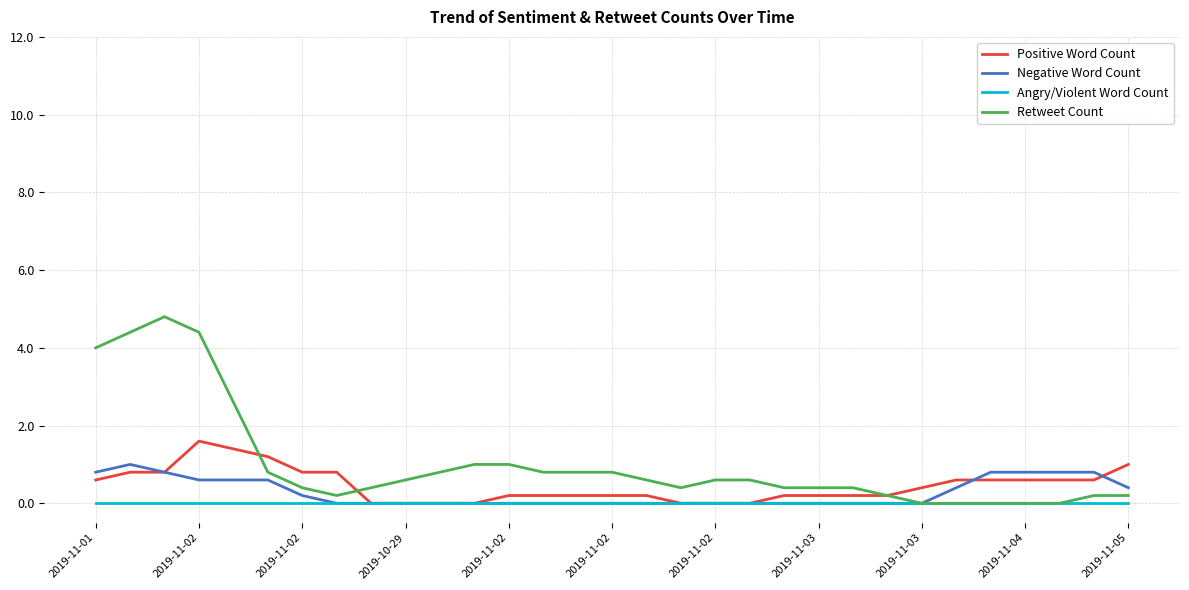

Which series has the largest total across all categories?

Retweet Count